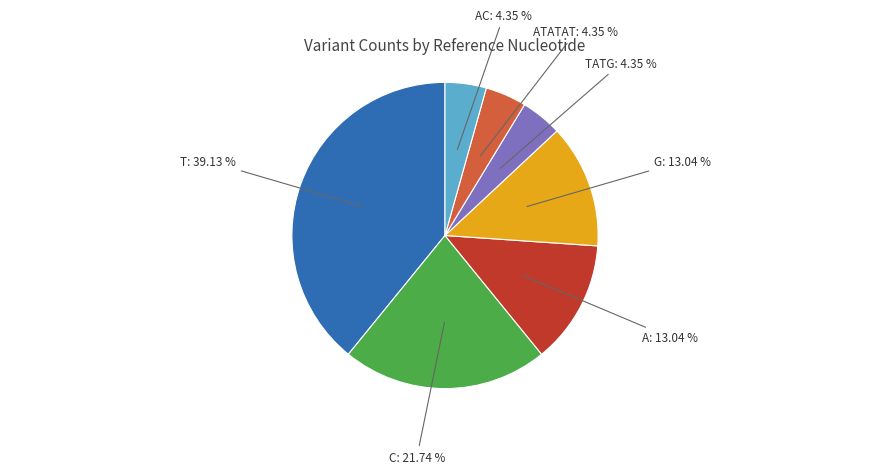

Is there any slice that represents more than half of the pie?

No